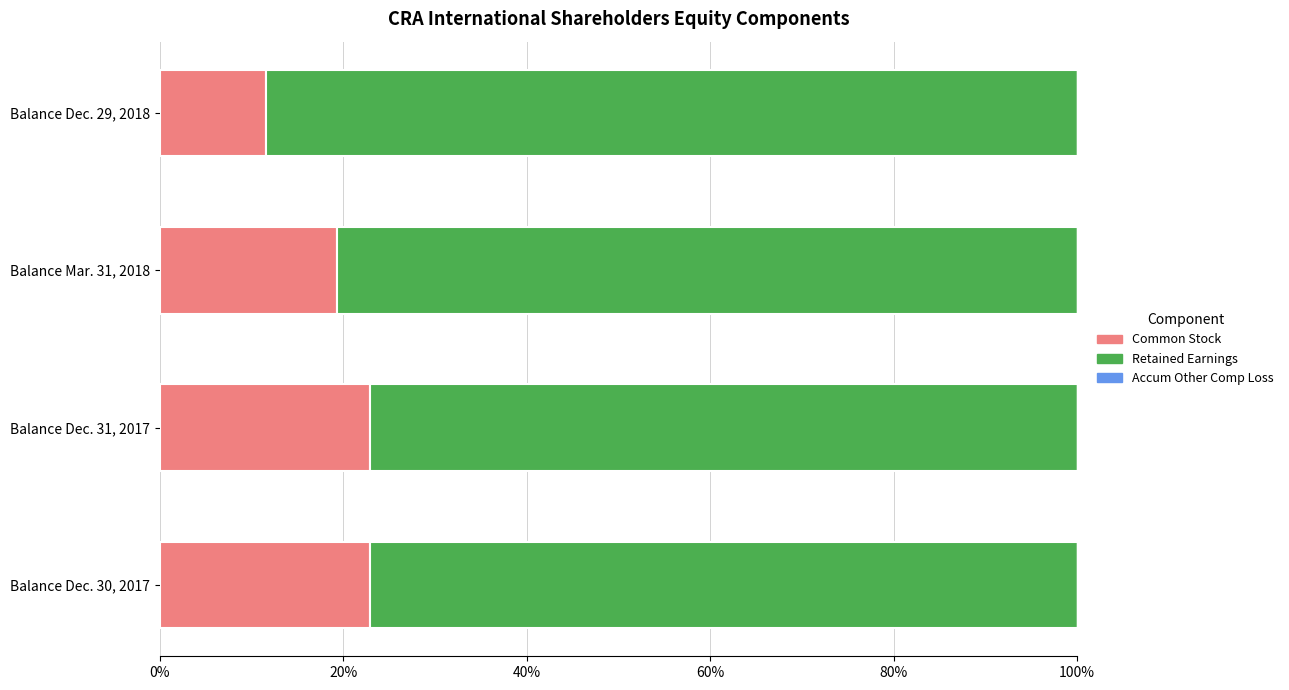

Which series changed the most between Balance Dec. 30, 2017 and Balance Dec. 31, 2017?

Common Stock